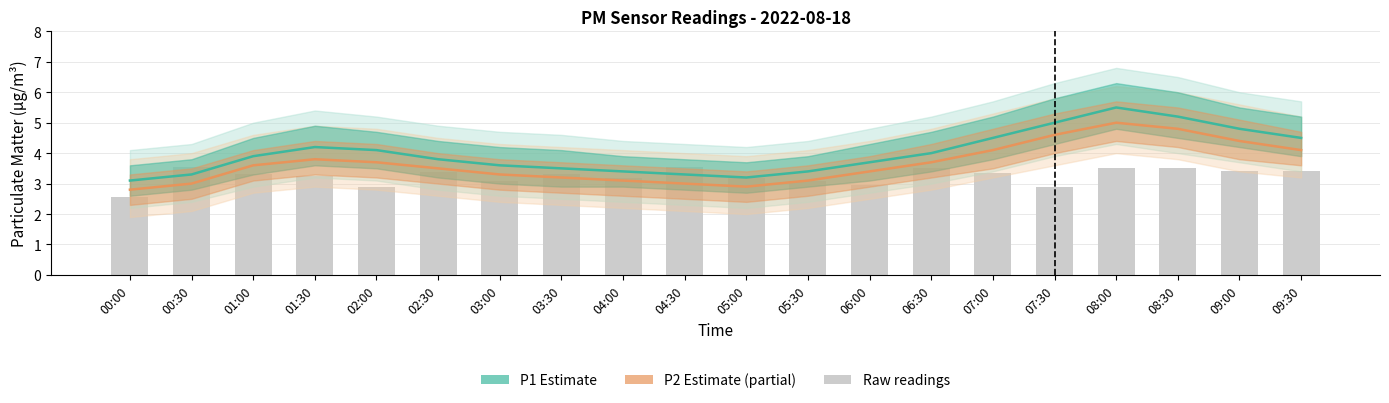

Are the bars horizontal?

No